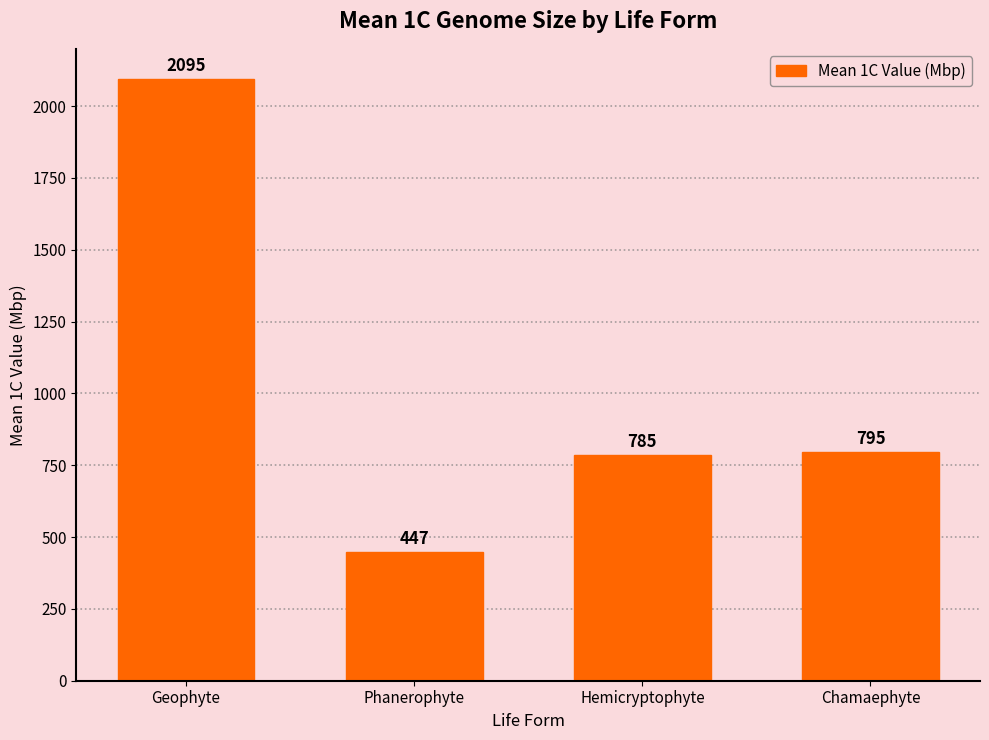

List the labels in order of value, largest first.

Geophyte, Chamaephyte, Hemicryptophyte, Phanerophyte